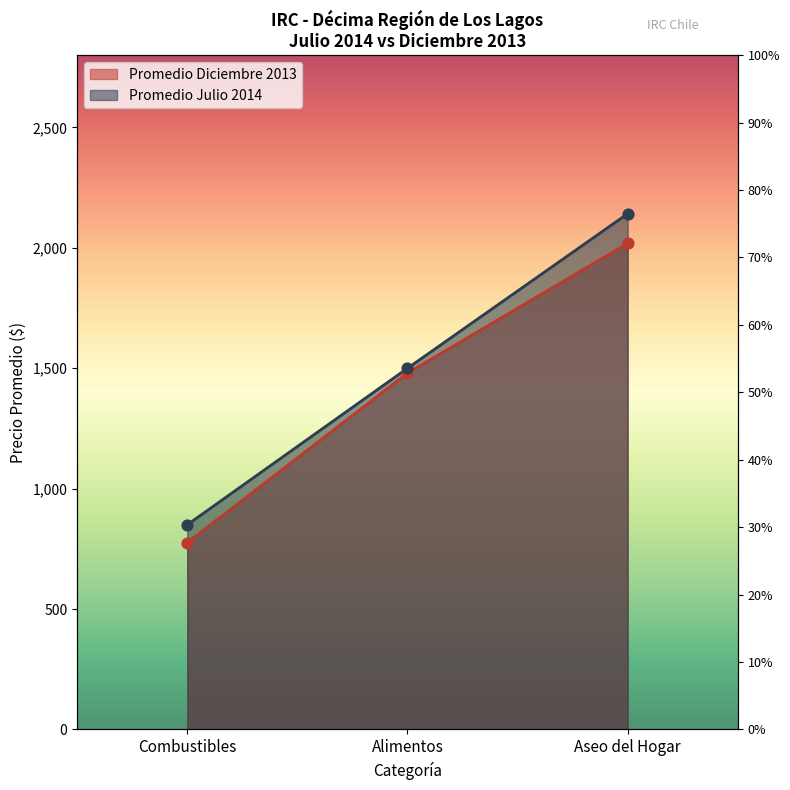

Which series has the largest total across all categories?

Promedio Julio 2014